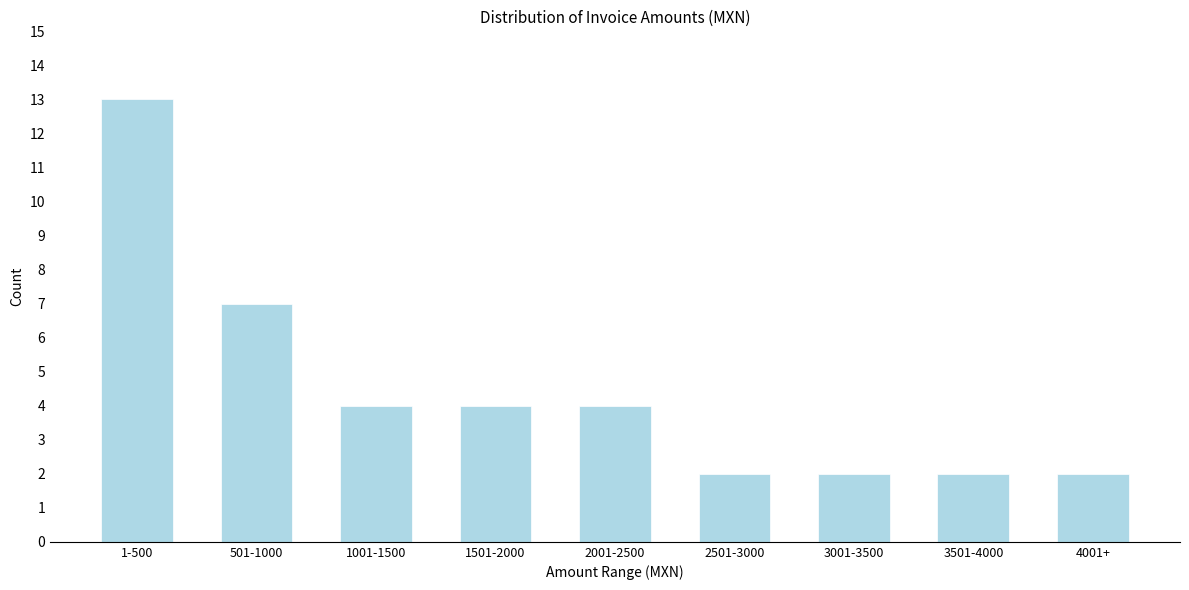

Reading left to right, transcribe all the data shown in this chart.

13	7	4	4	4	2	2	2	2